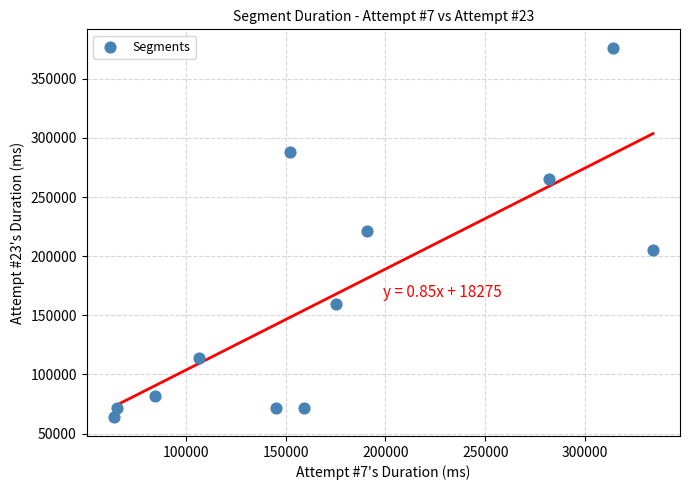

What is the range of Y values (max minus min)?

312488